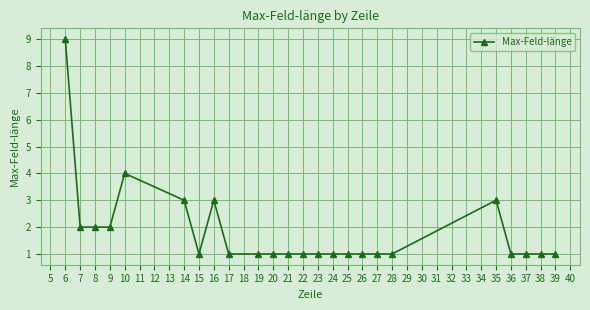

Reading right to left, extract all data points from this chart.

1	1	1	1	3	1	1	1	1	1	1	1	1	1	1	1	3	1	3	4	2	2	2	9